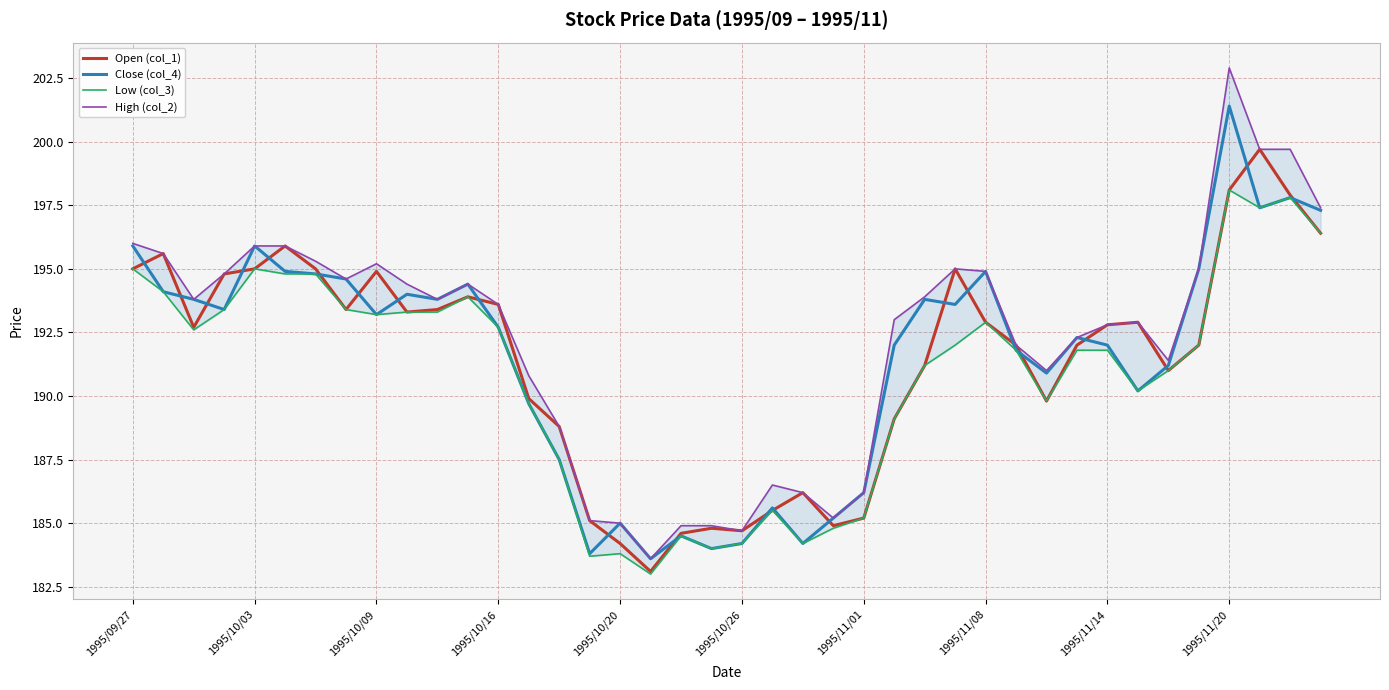

Where does the High (col_2) series first go above 193?

1995/09/27